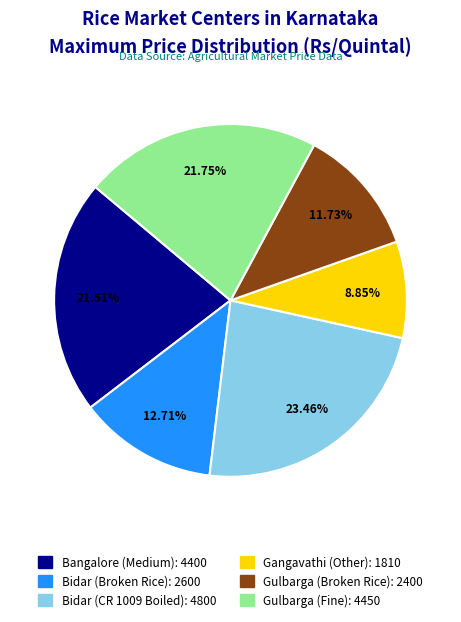

To the nearest percent, what is the difference between the Gangavathi (Other) and Bangalore (Medium) slice percentages?

13%